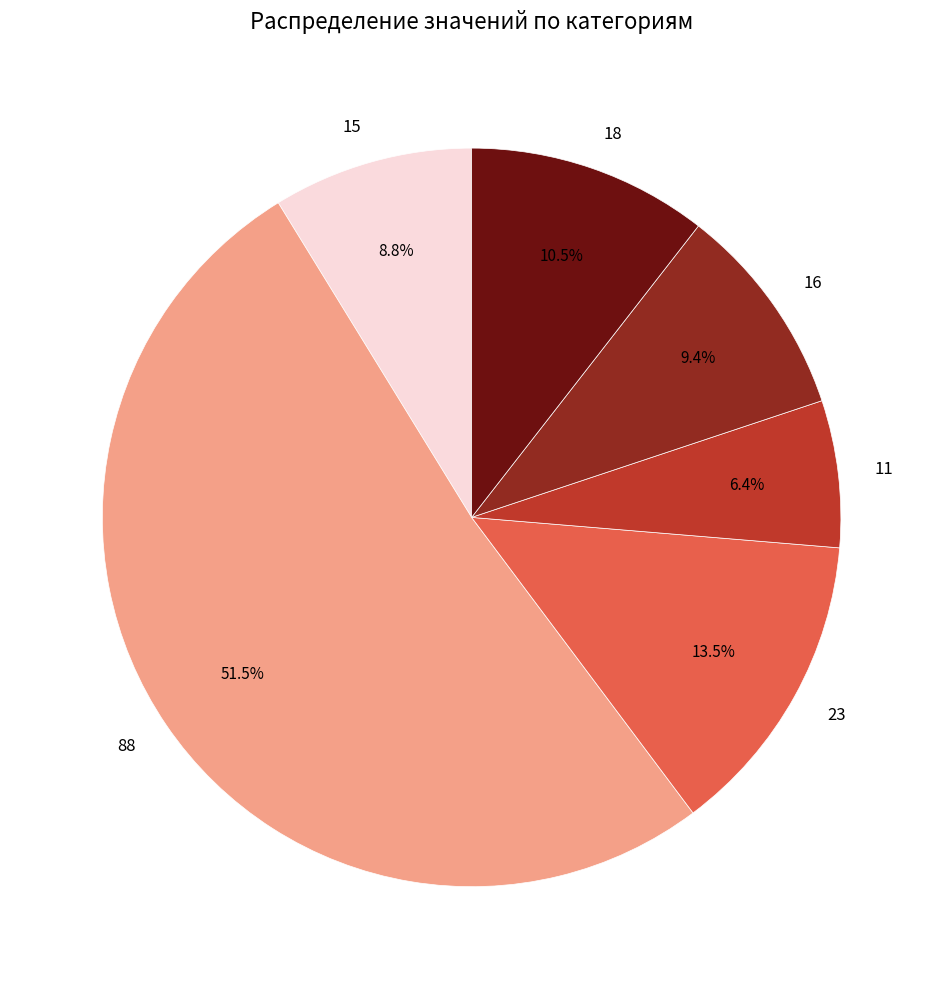

What is the largest slice in the pie chart?

88